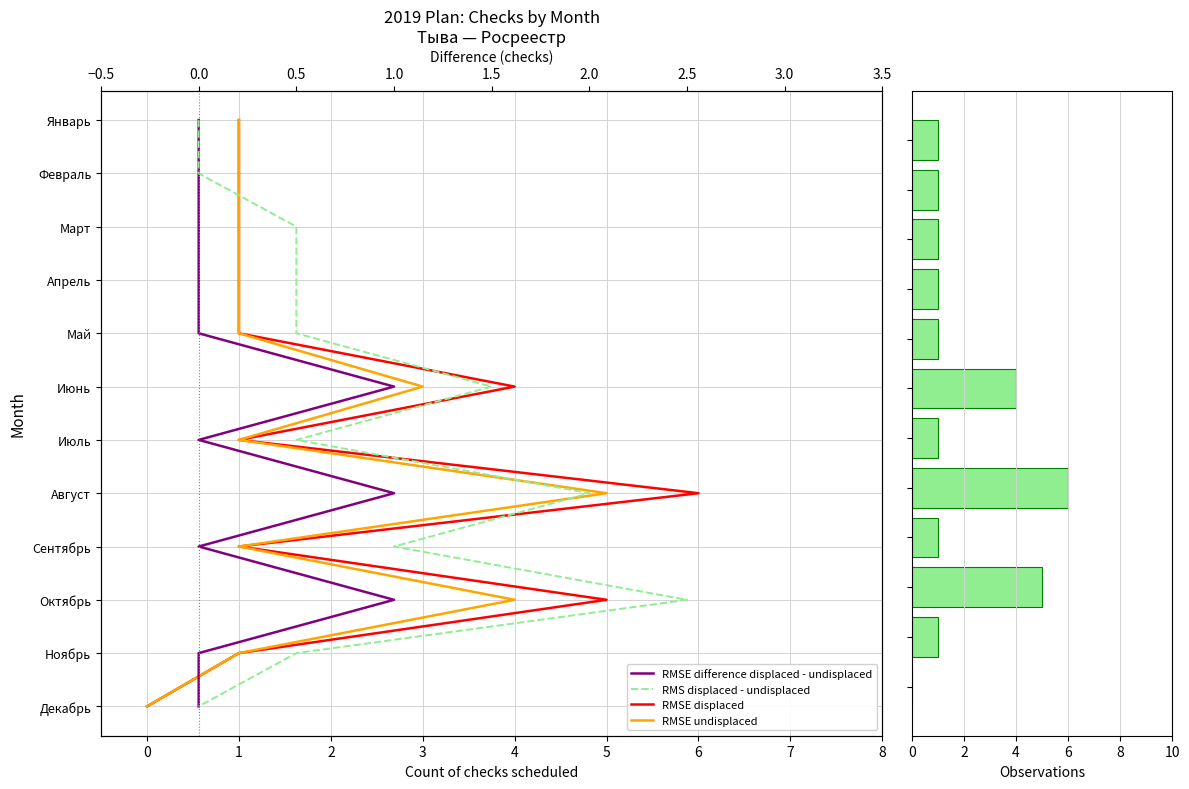

How many groups of bars are there?

12